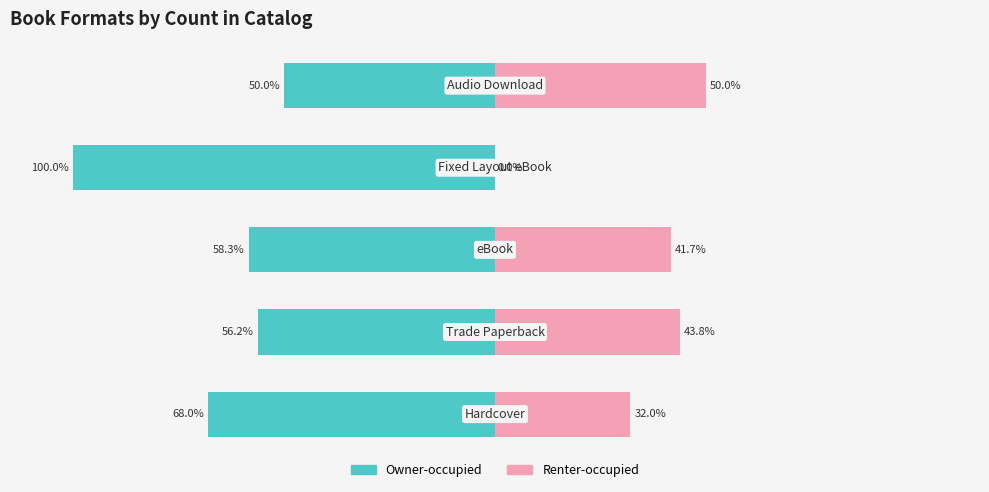

Reading right to left, list all the values displayed in this chart.

Owner-occupied: 4=-50.0	3=-100.0	2=-58.3	1=-56.2	0=-68.0
Renter-occupied: 4=50.0	3=0.0	2=41.7	1=43.8	0=32.0